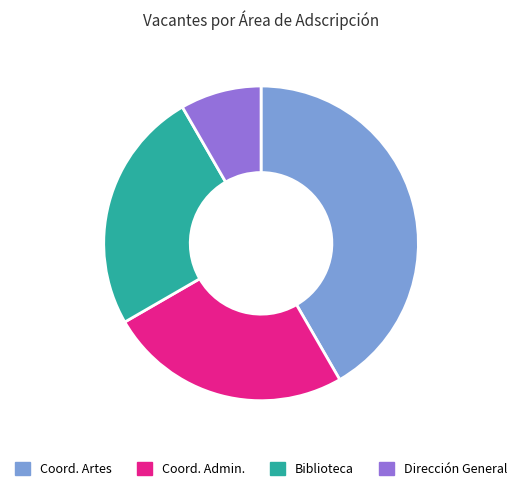

Which category has the smallest portion of the pie?

Dirección General